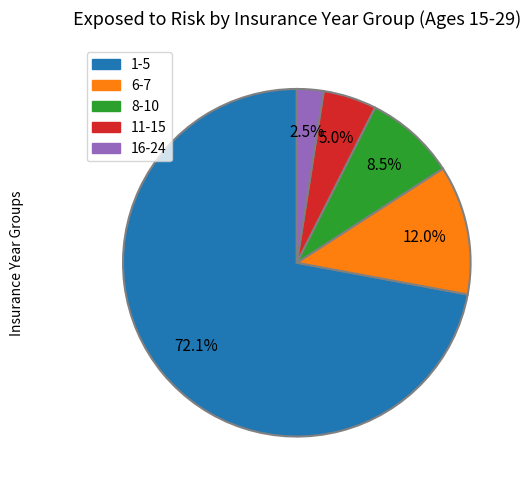

Between 6-7 and 11-15, which is larger?

6-7